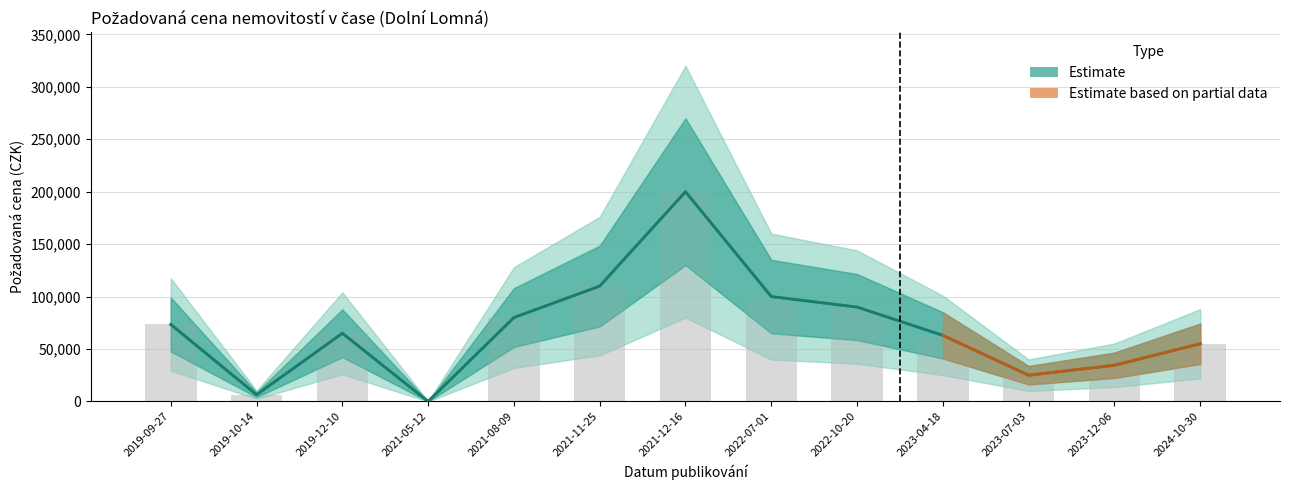

Count the number of categories in the chart.

13